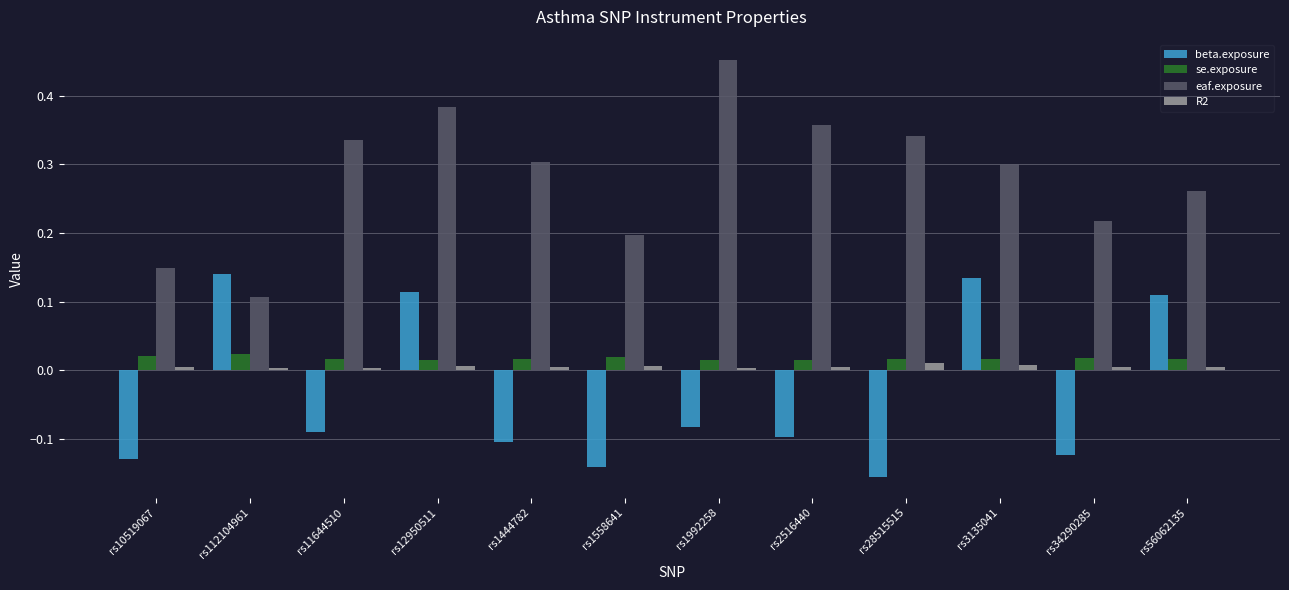

The value of se.exposure at rs34290285 is 0.0. True or false?

True